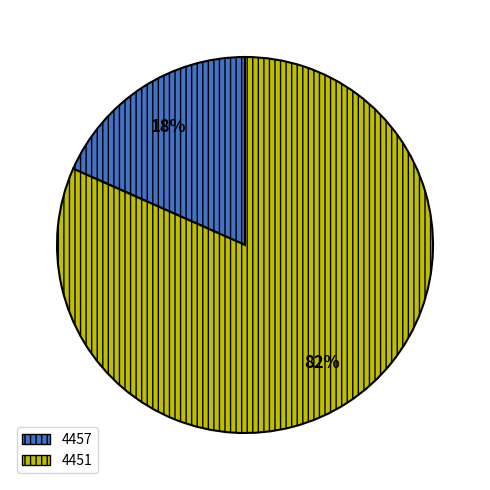

Do 4457 and 4451 together represent more than half of the pie?

Yes